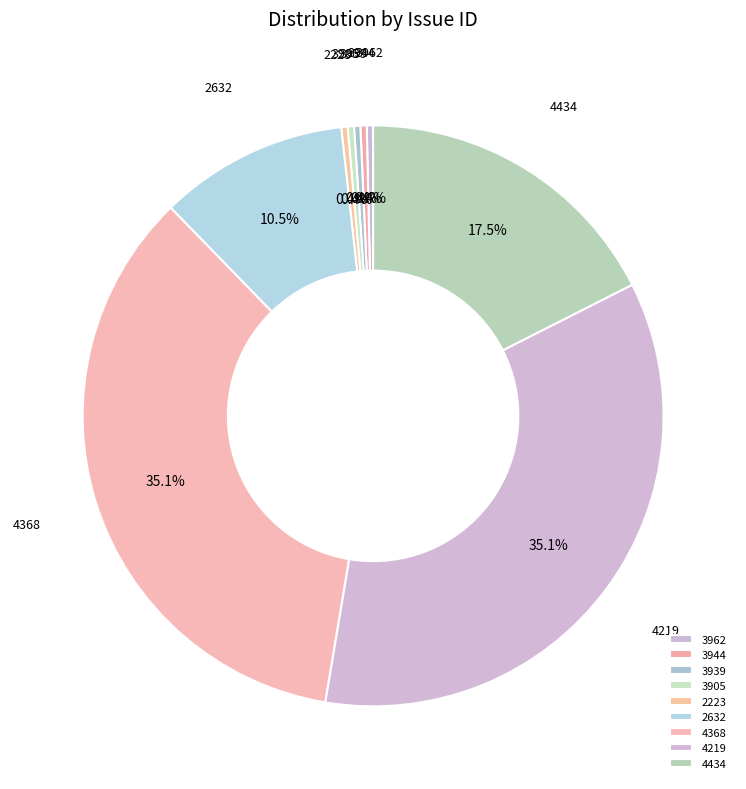

Which has a higher value, 4219 or 3944?

4219